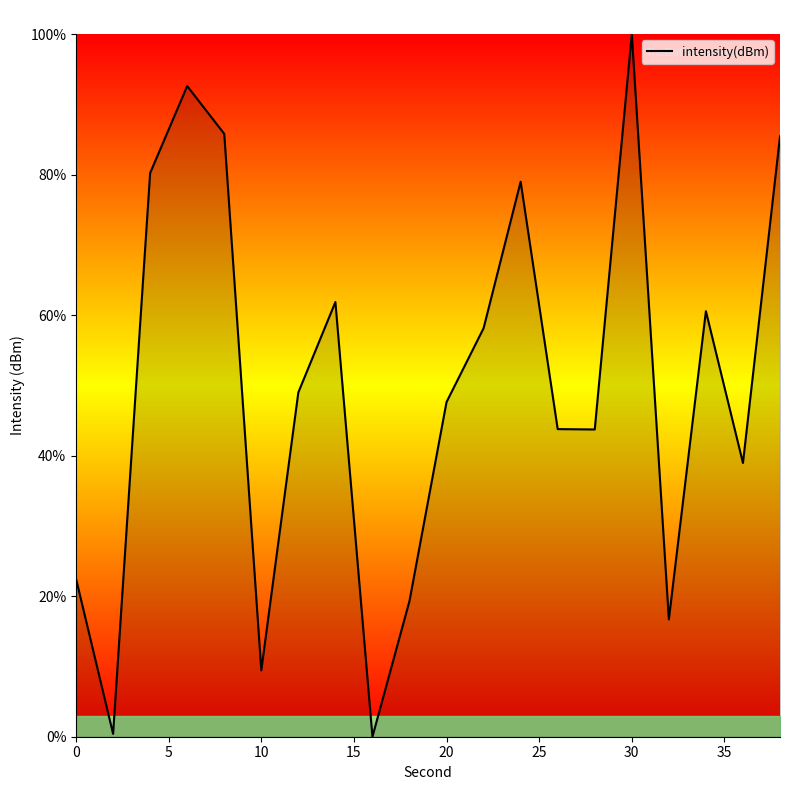

Count the number of categories in the chart.

20